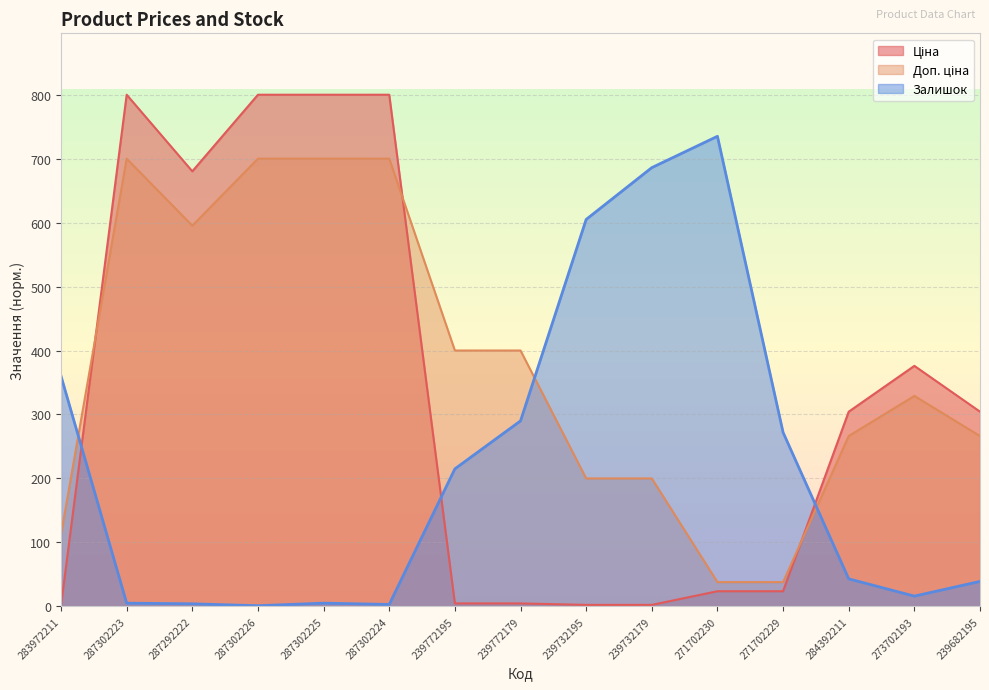

How many interior local valleys does the Доп. ціна series have?

1